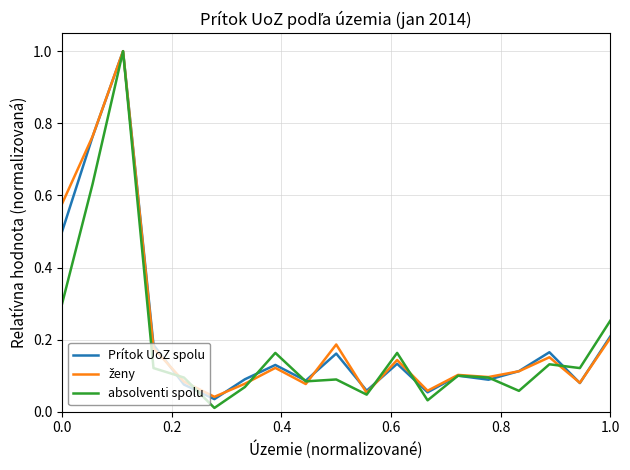

How many lines are shown in the chart?

3